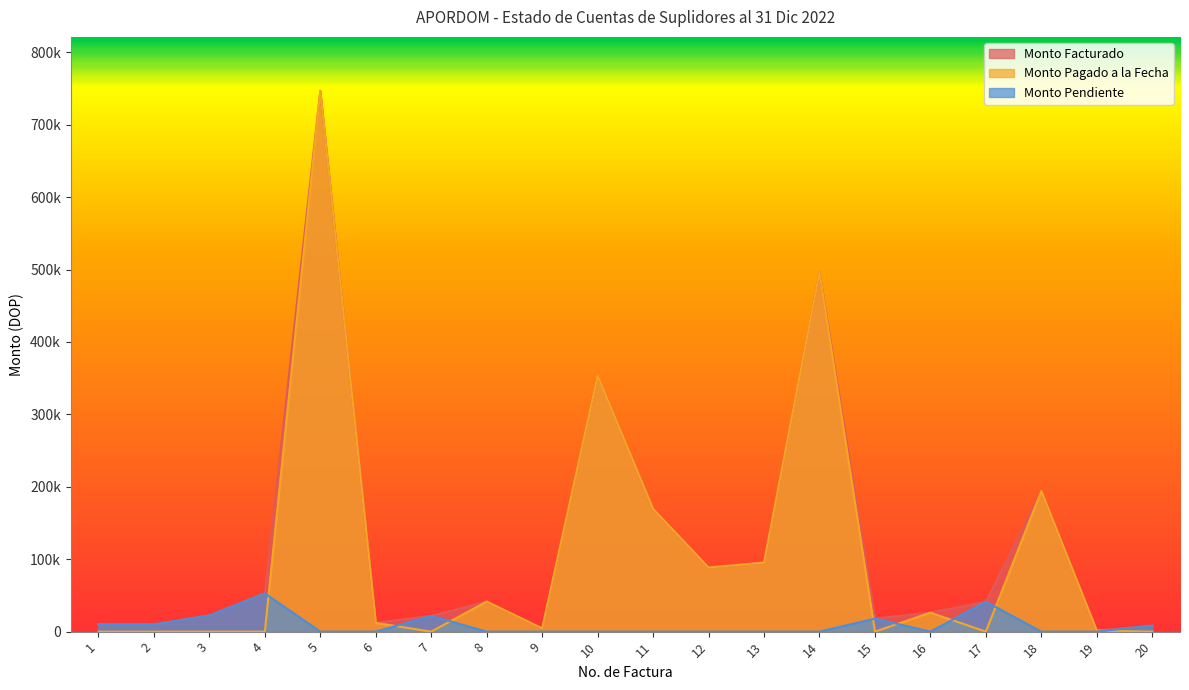

Is it true that Monto Pagado a la Fecha equals 4500.0 at 9?

True